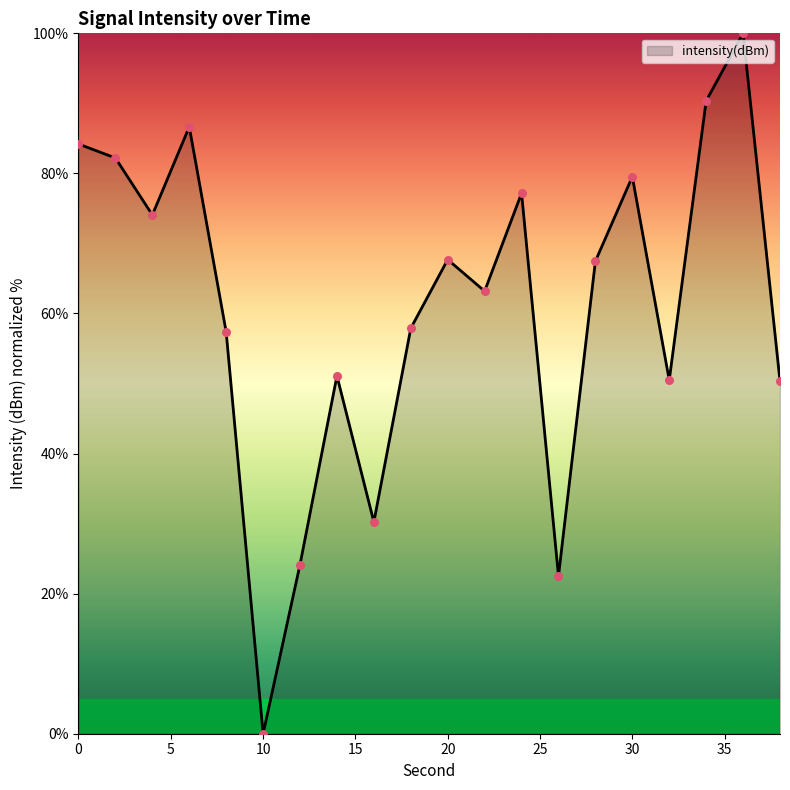

What is the greatest value displayed?

100.0